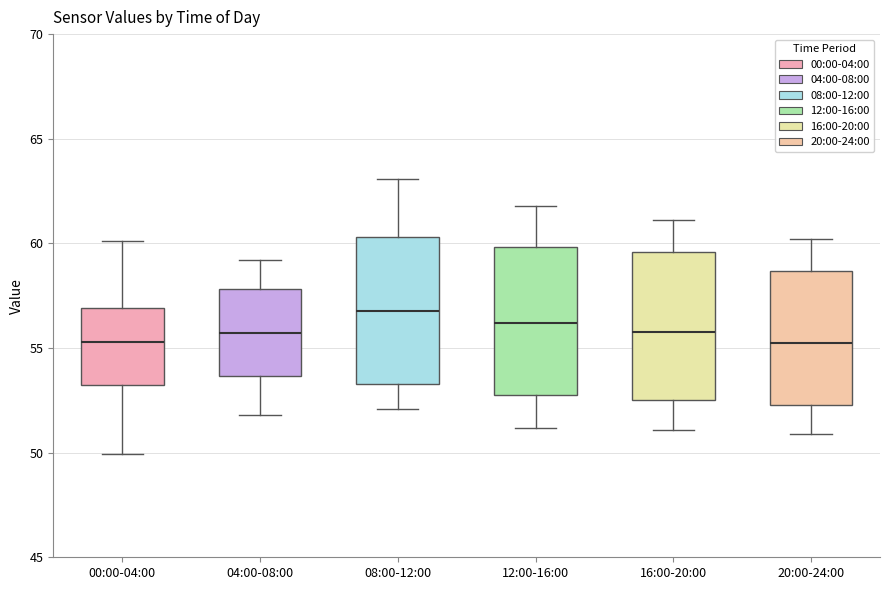

Where does the median line of the box for 08:00-12:00 sit on the y-axis? The values are not printed on the chart, so give them approximately, as read against the axis.

57.0